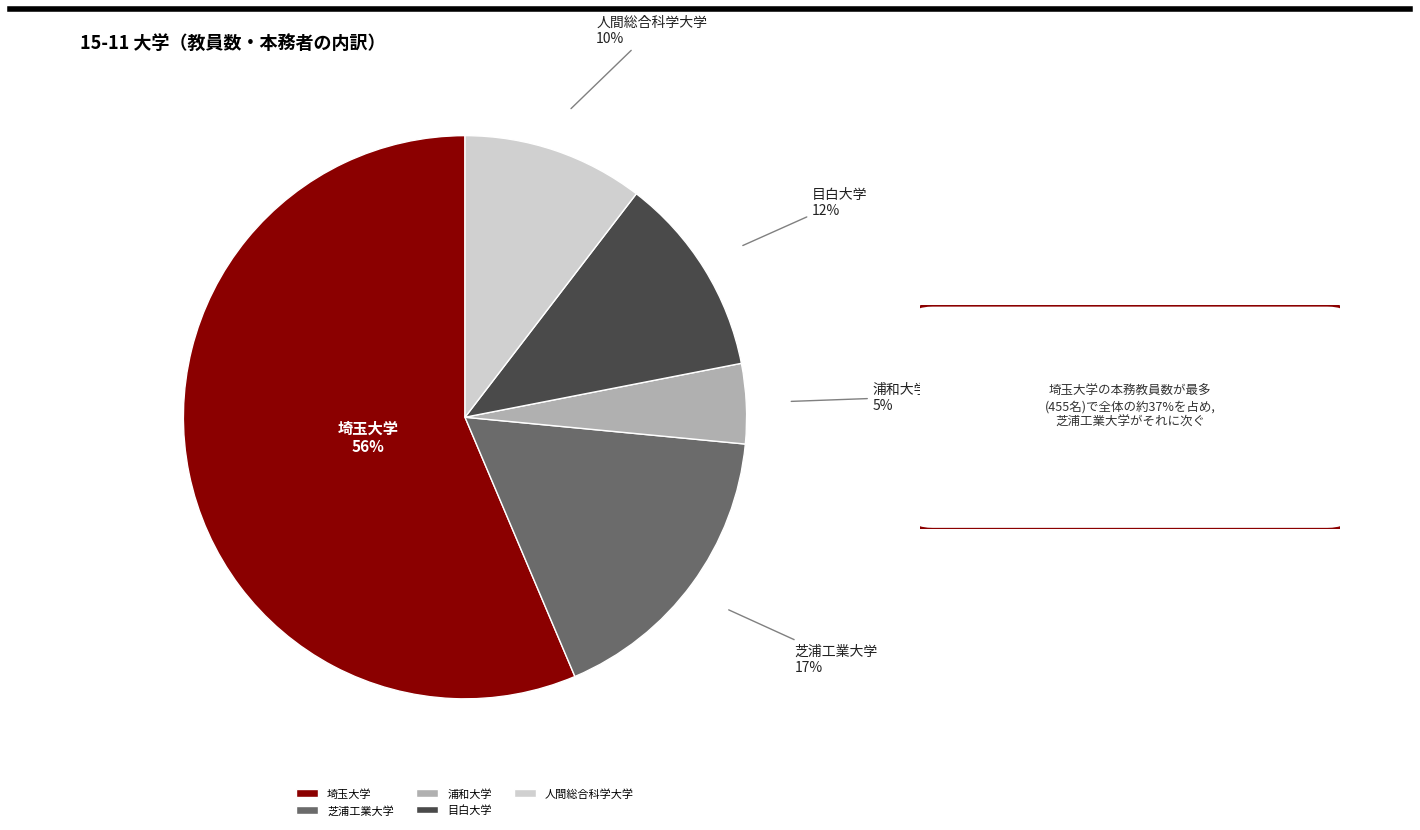

To the nearest percent, what portion does 浦和大学 represent?

5%